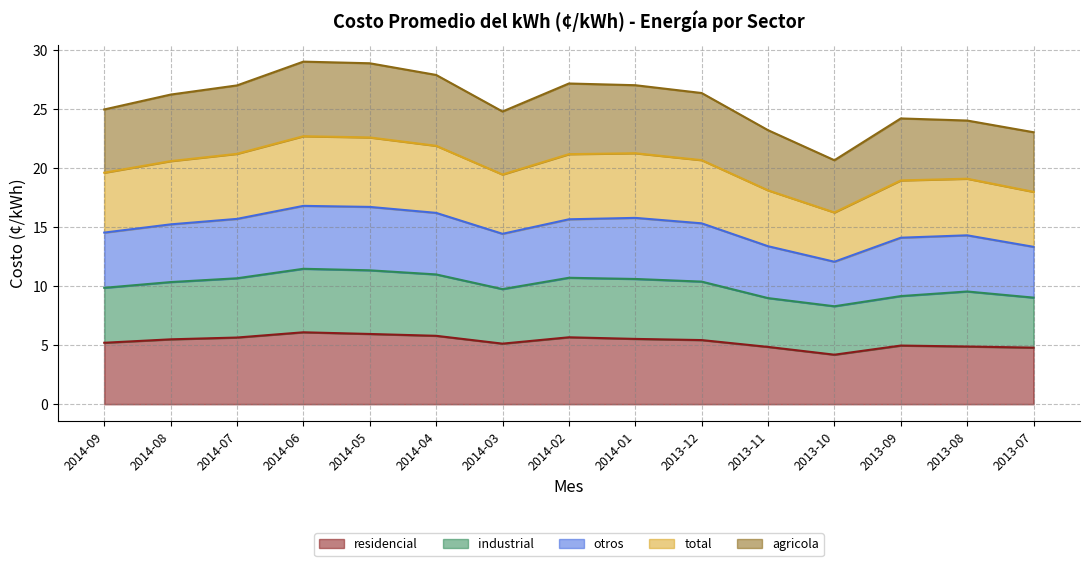

The industrial series shows 10.7 at 2014-07. True or false?

True